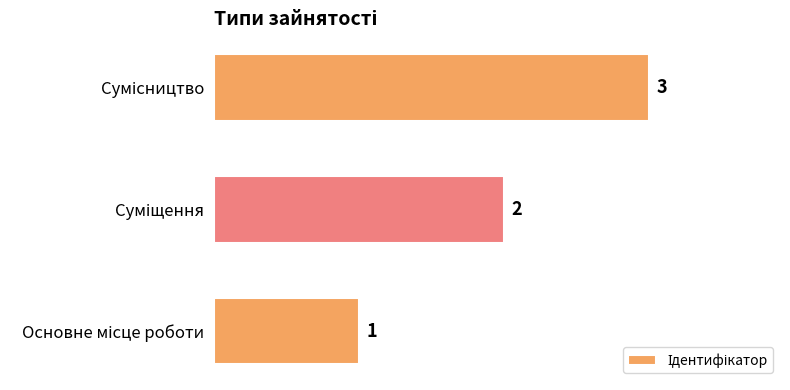

How many values are below 2?

1